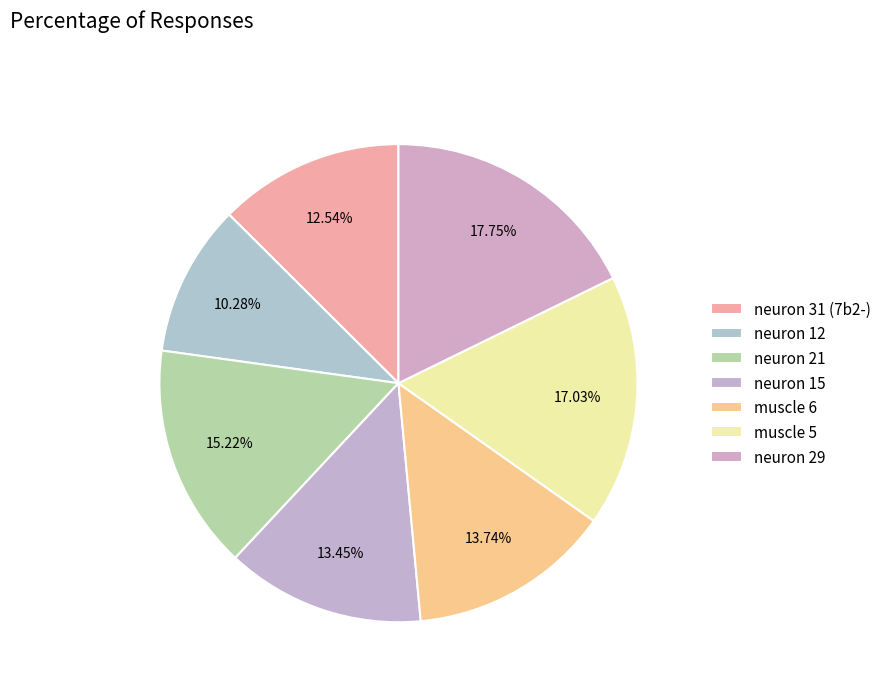

How many slices are in this pie chart?

7